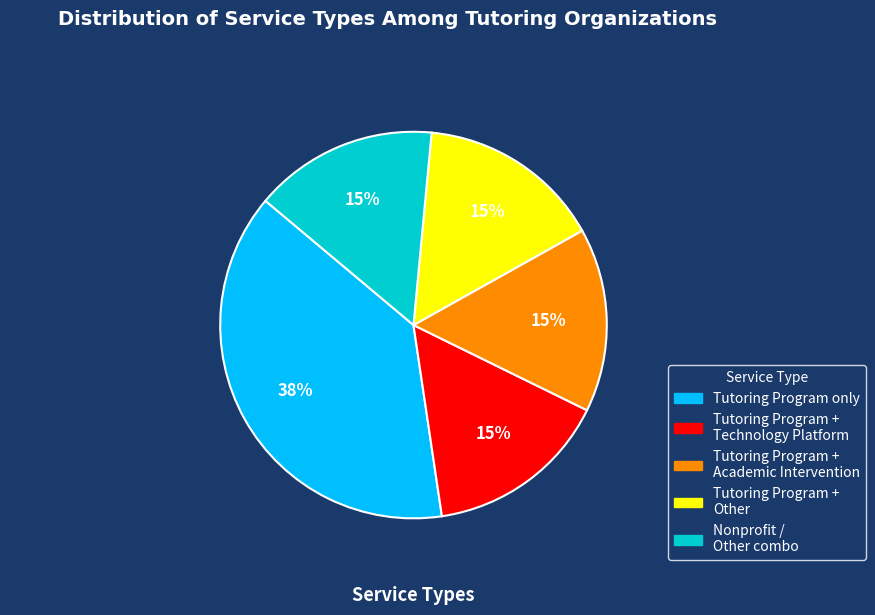

Approximately how many times larger is the value at Tutoring Program only compared to Nonprofit / Other combo?

2.5